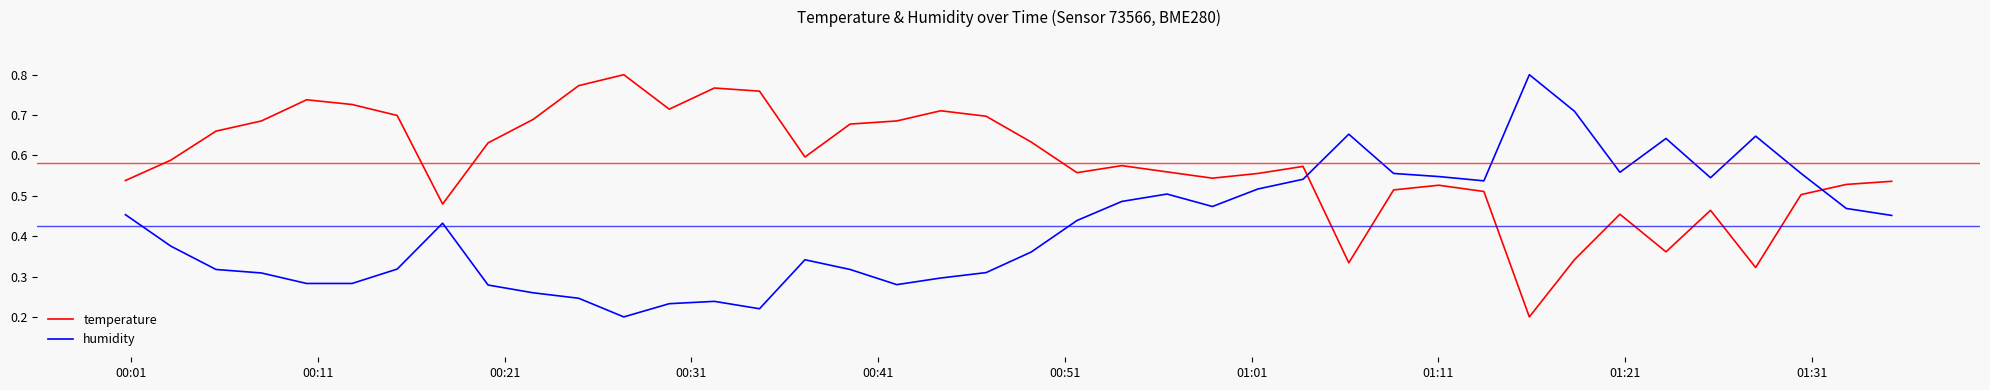

How many intersections are there between temperature and humidity?

2